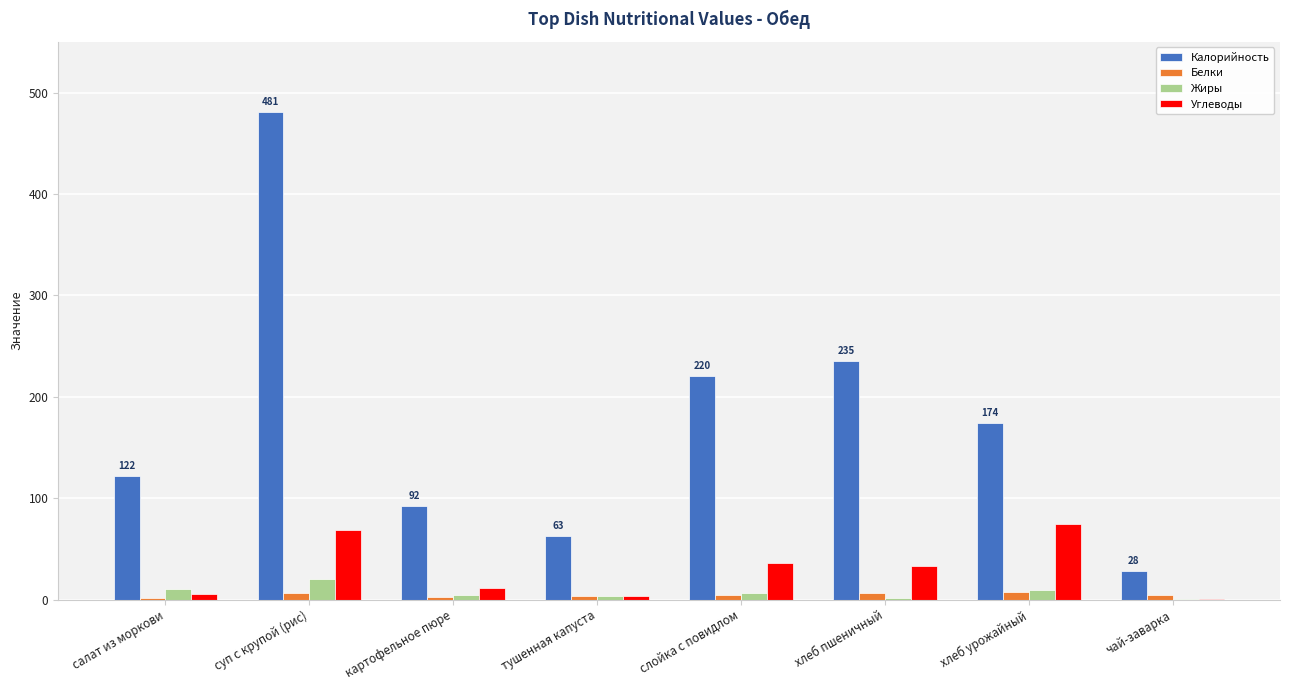

Is the value of Белки at чай-заварка greater than the value of Калорийность at тушенная капуста?

No